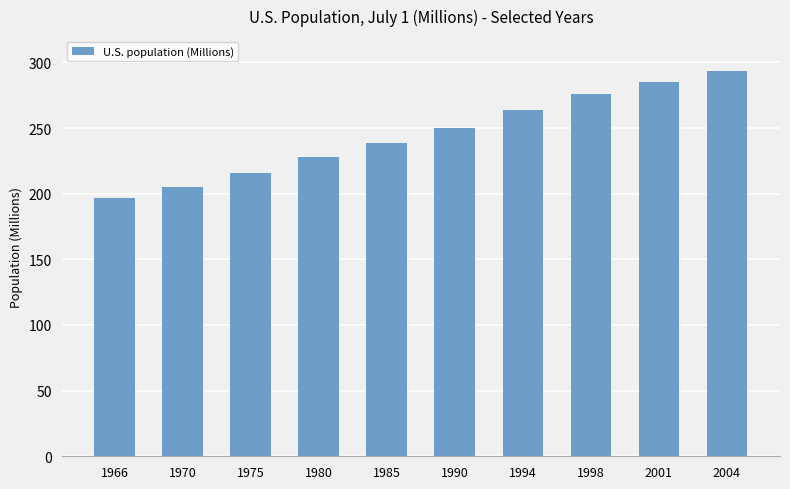

How many values are below 250?

5